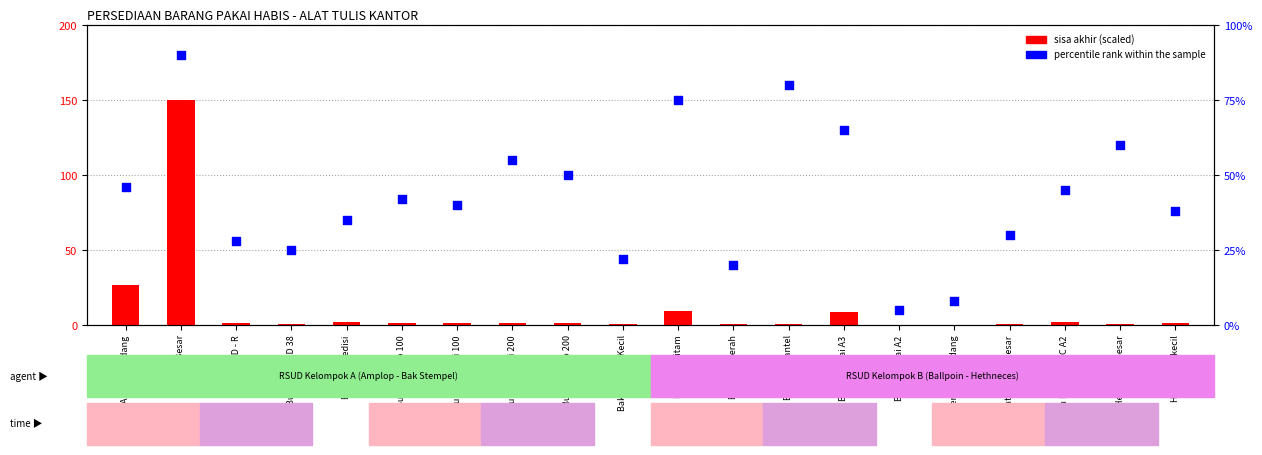

What are all the series names shown in the legend?

sisa akhir (scaled), percentile rank within the sample